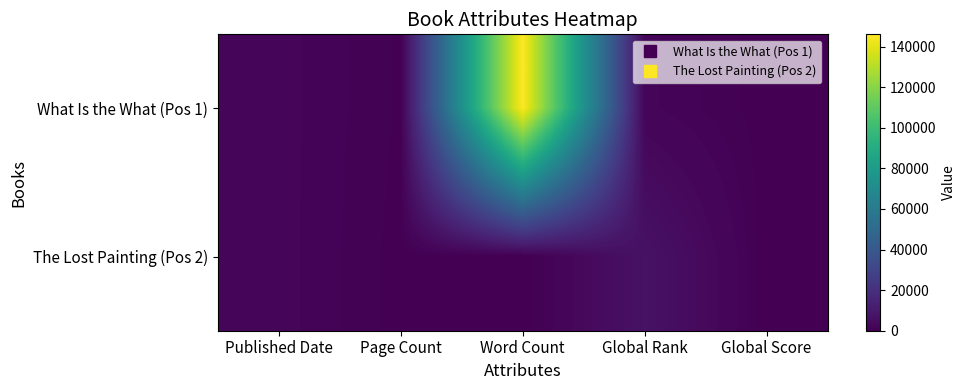

At which category is the sum across all series the highest?

Word Count